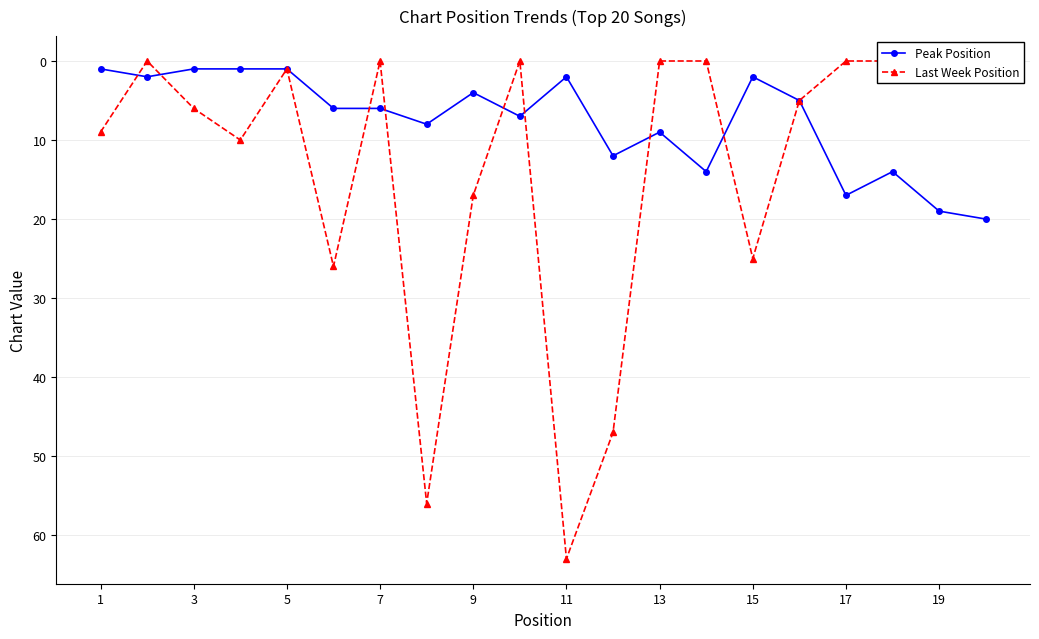

List the series in order of their overall mean, lowest first.

Peak Position, Last Week Position